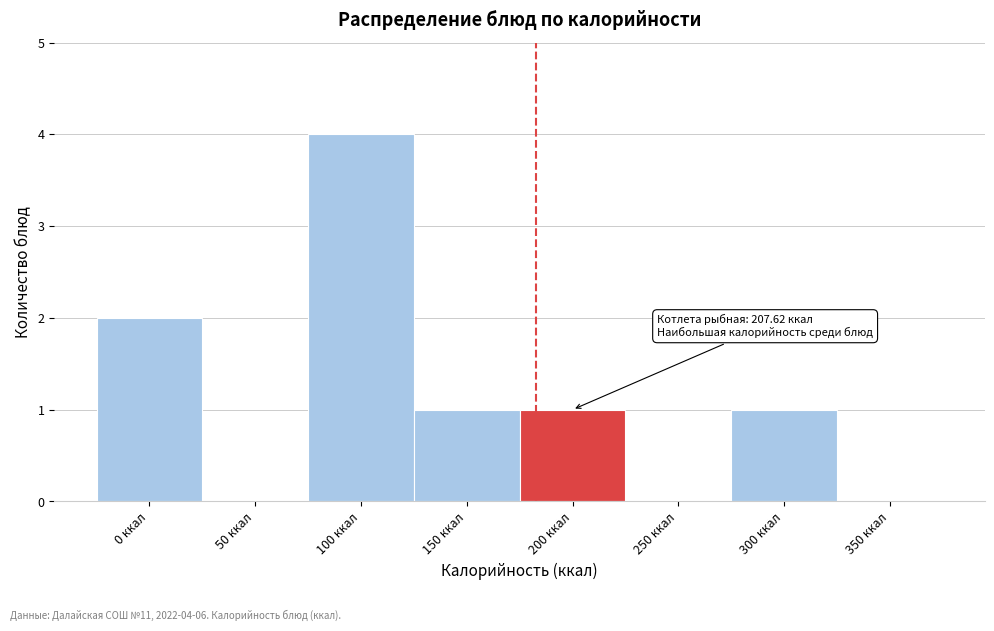

Reading left to right, what are all the values shown in this chart?

0 ккал=2	50 ккал=0	100 ккал=4	150 ккал=1	200 ккал=1	250 ккал=0	300 ккал=1	350 ккал=0